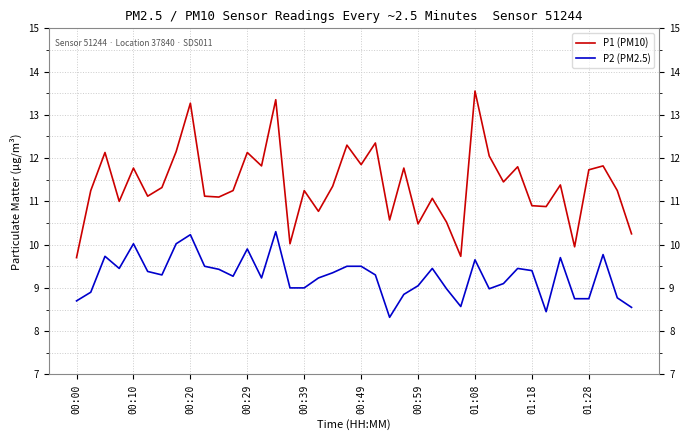

Which series has the largest total across all categories?

P1 (PM10)